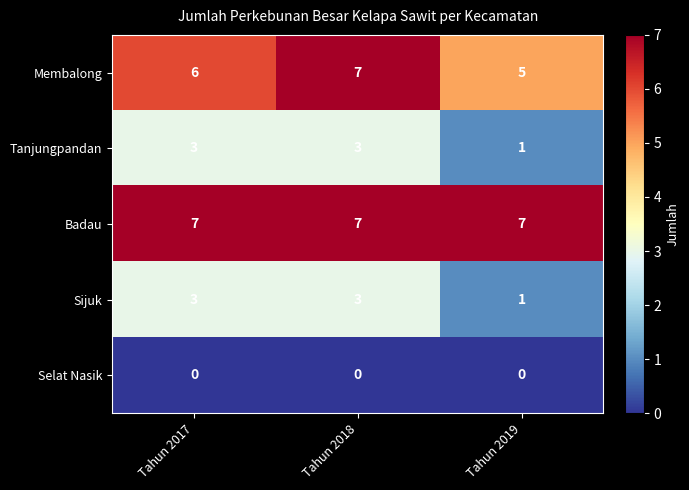

The value of Selat Nasik at Tahun 2017 is 0. True or false?

True